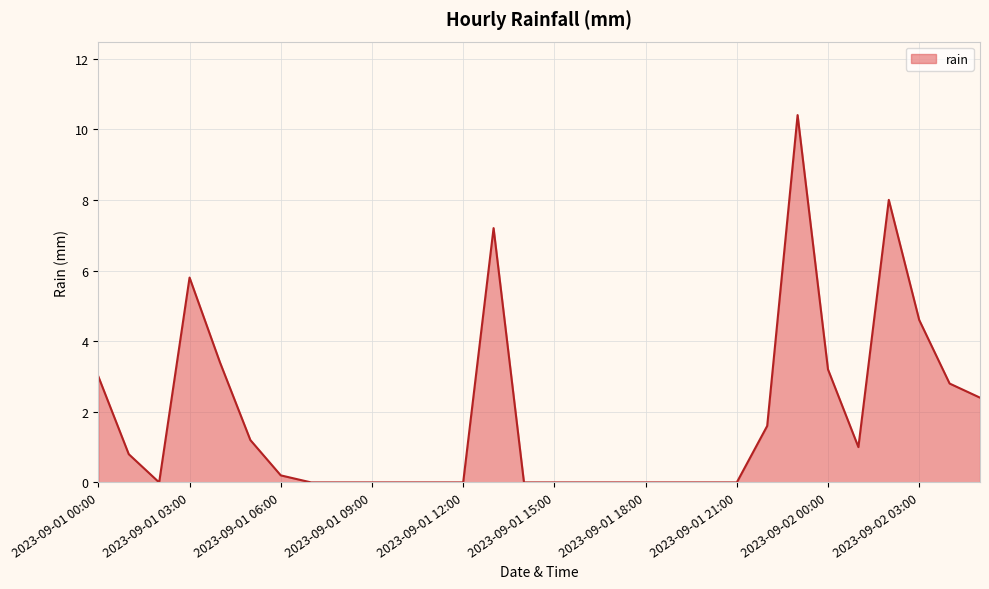

What is the greatest value displayed?

10.4